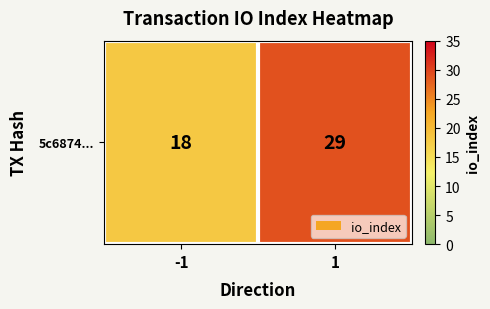

Which category has the lowest value across all series?

-1